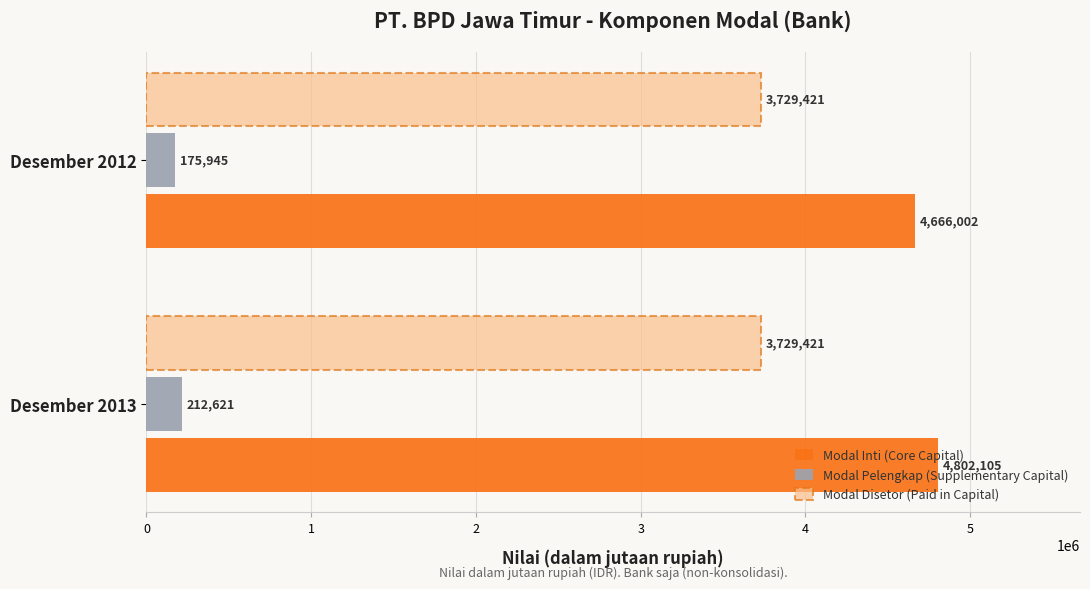

Read the Modal Pelengkap (Supplementary Capital) value at Desember 2013, to the nearest 50.

212600